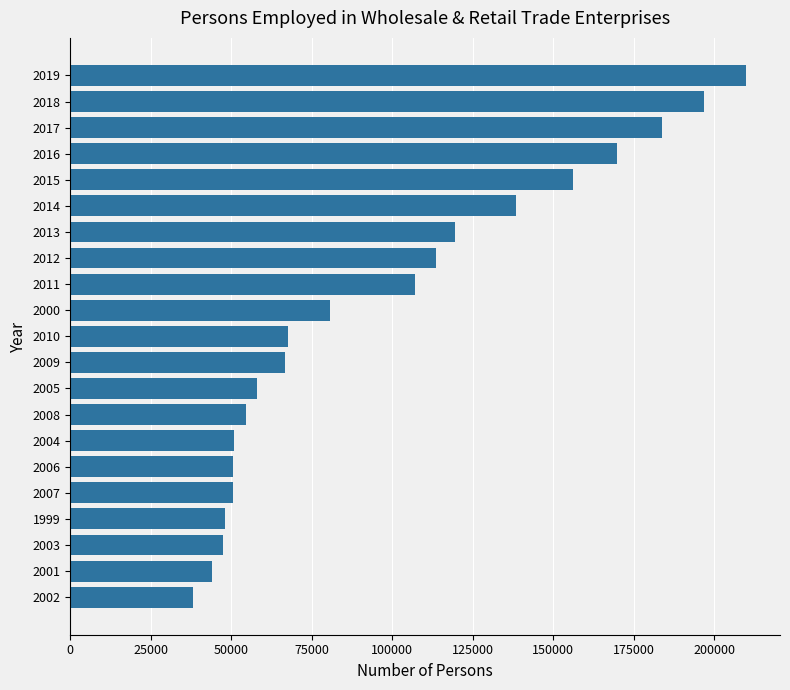

What is the change in value from 2005 to 2017?

+125862